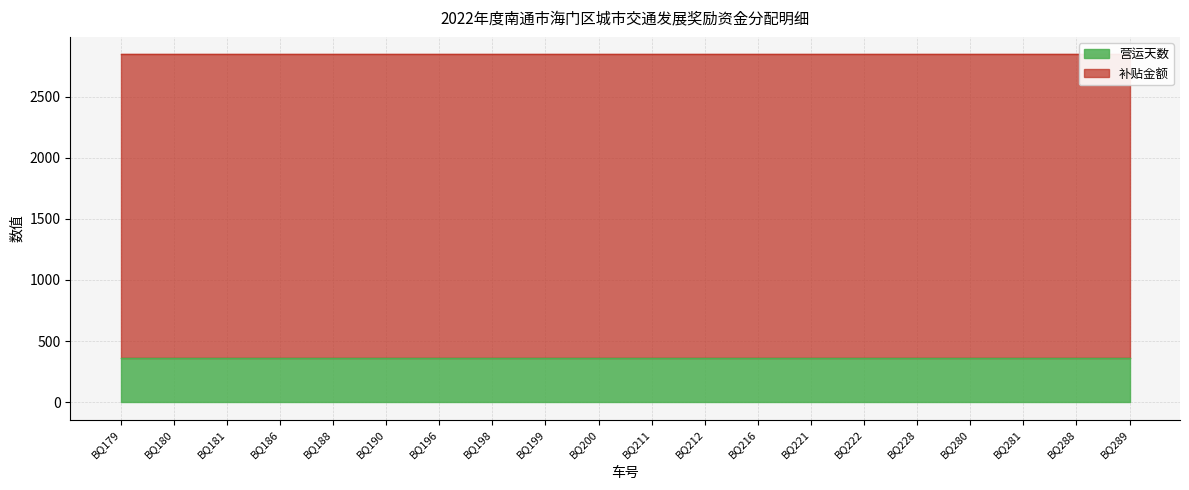

Rank the series at BQ288 from highest to lowest value.

补贴金额, 营运天数